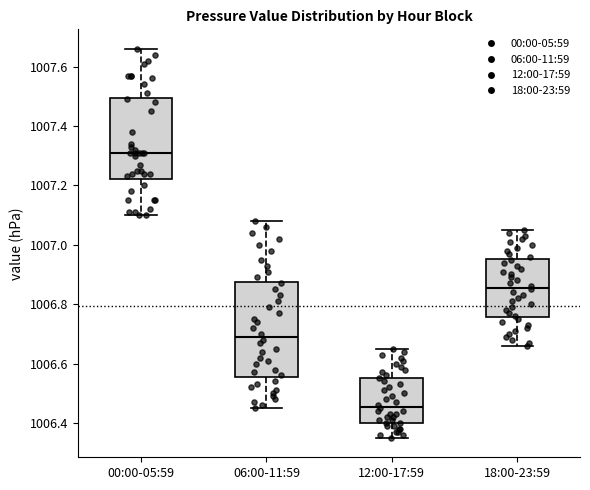

Reading left to right, read every box against the y-axis: the position of its median line, the range the box covers, and the ends of its whiskers. The values are not printed on the chart, so give them approximately, as read against the axis.

00:00-05:59: median 1007.32, box 1007.22 to 1007.50, whiskers 1007.10 to 1007.66
06:00-11:59: median 1006.70, box 1006.56 to 1006.88, whiskers 1006.46 to 1007.08
12:00-17:59: median 1006.46, box 1006.40 to 1006.56, whiskers 1006.36 to 1006.66
18:00-23:59: median 1006.86, box 1006.76 to 1006.96, whiskers 1006.66 to 1007.06